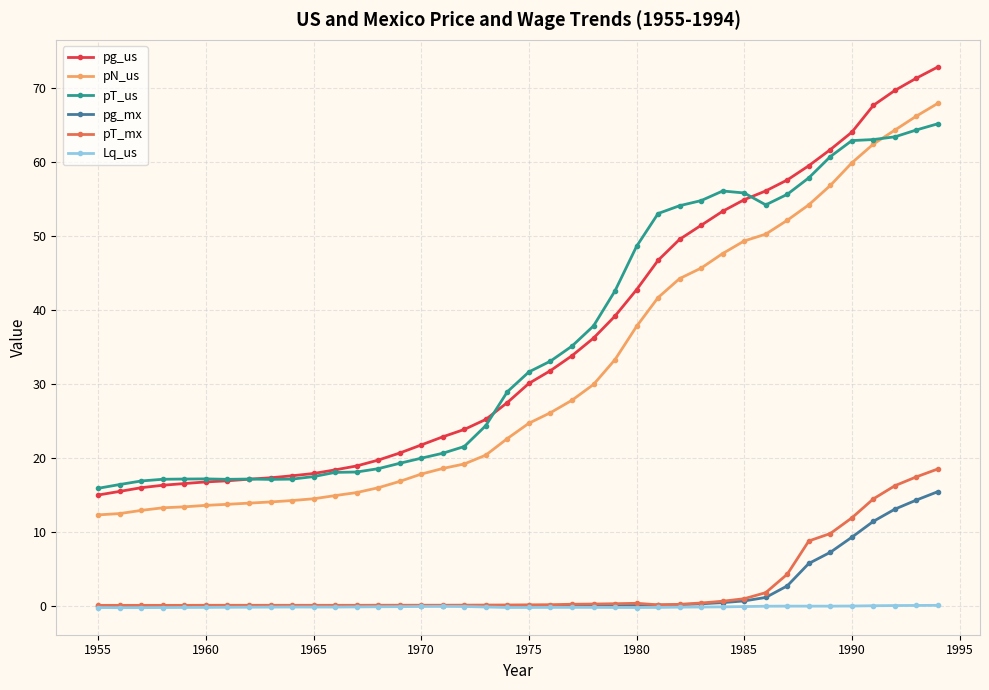

What is the value of the pT_us point at the 23rd from the left?

35.1